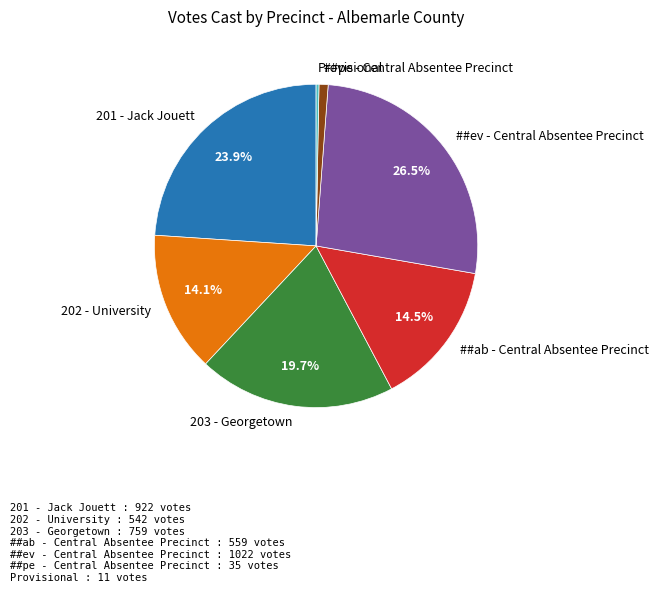

Count the number of slices in the pie.

7